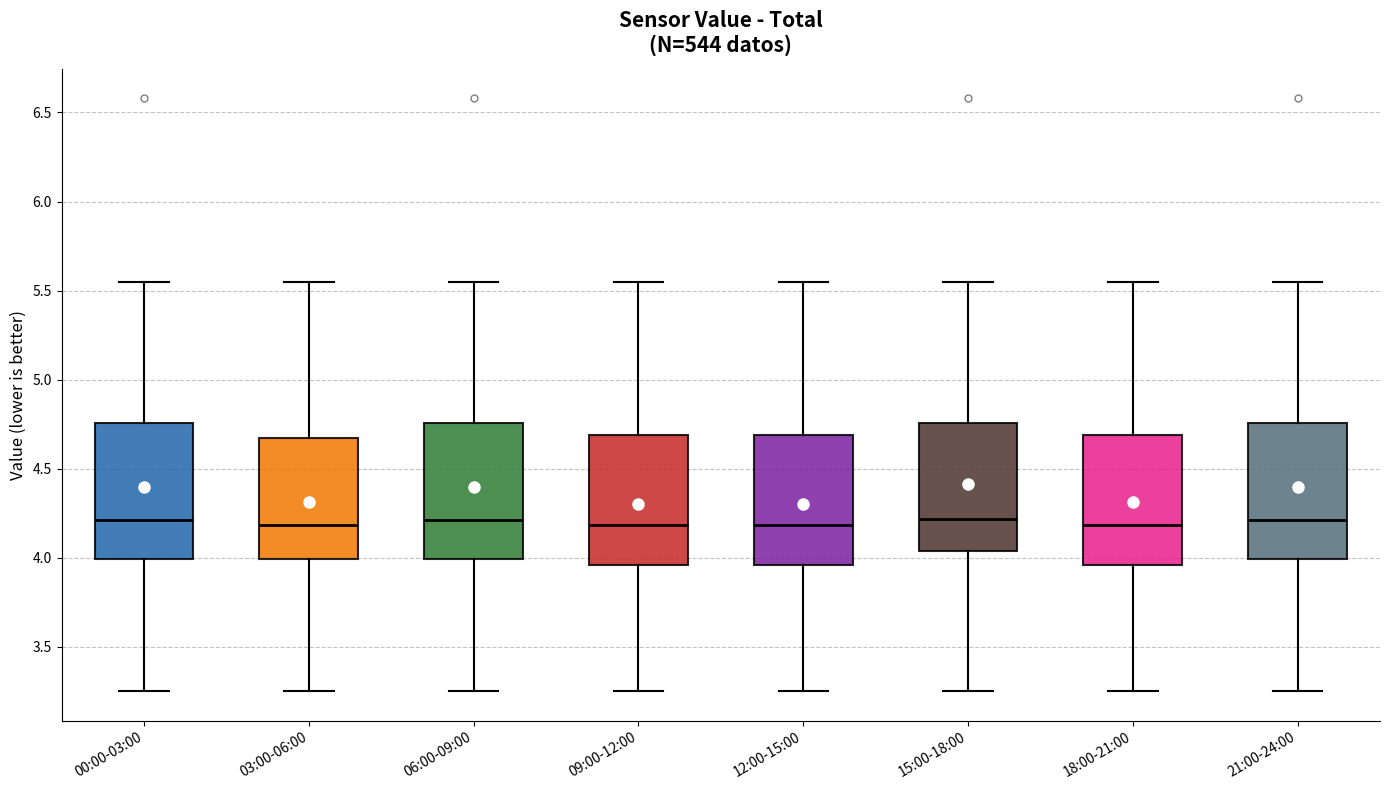

Where does the lower whisker of the box for 09:00-12:00 end on the y-axis? The values are not printed on the chart, so give them approximately, as read against the axis.

3.25